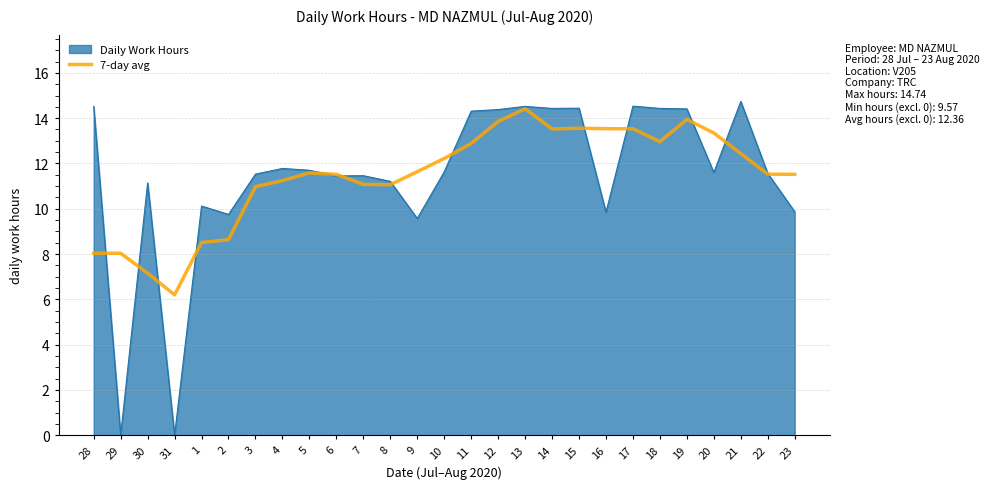

Which series has the largest range (max minus min)?

Daily Work Hours